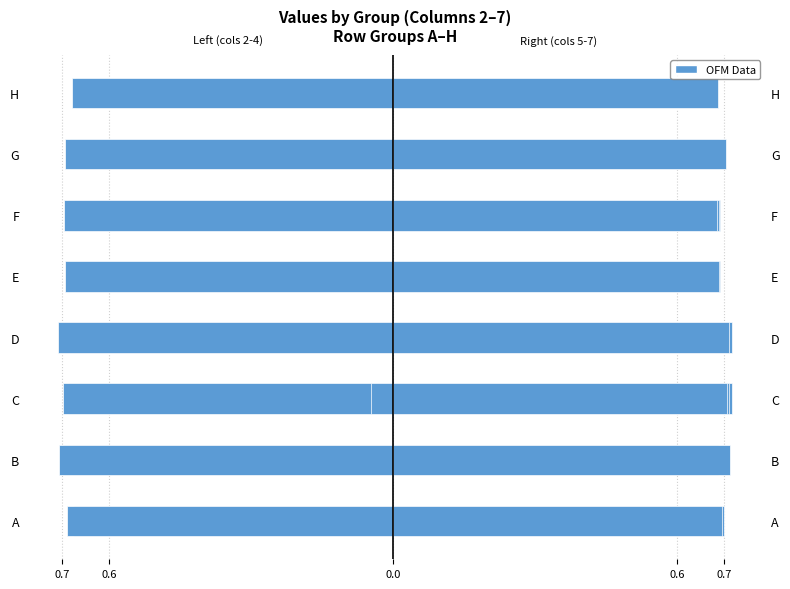

The value of col 7 at G is 0.7. True or false?

True